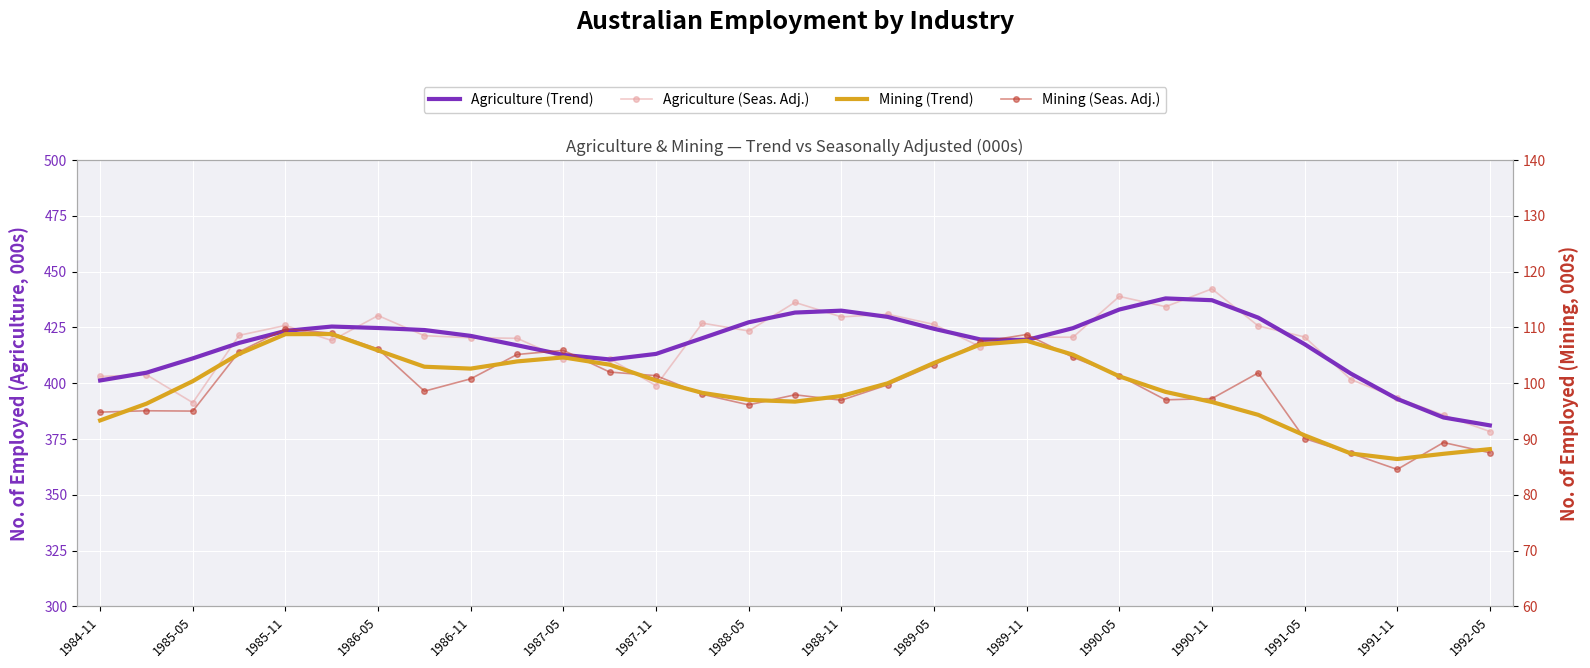

True or false: Agriculture (Trend) and Mining (Seas. Adj.) cross at least once.

False